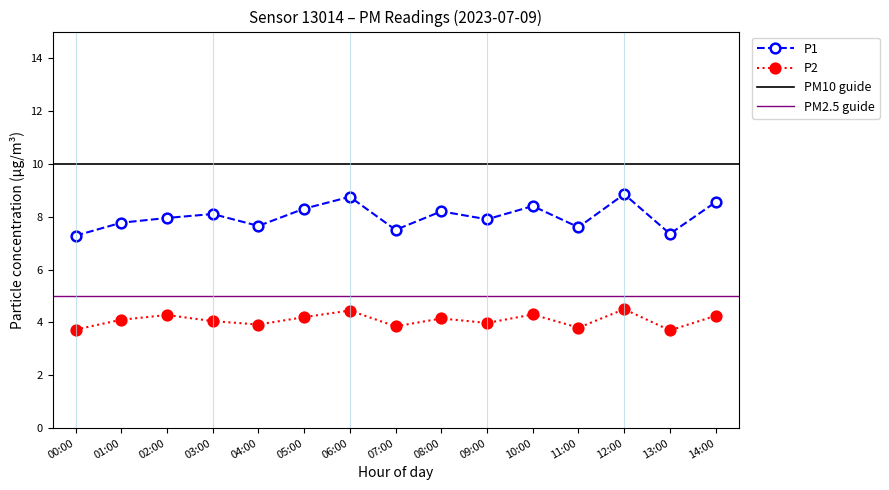

At 06:00, list the series in order from smallest to largest.

P2, P1